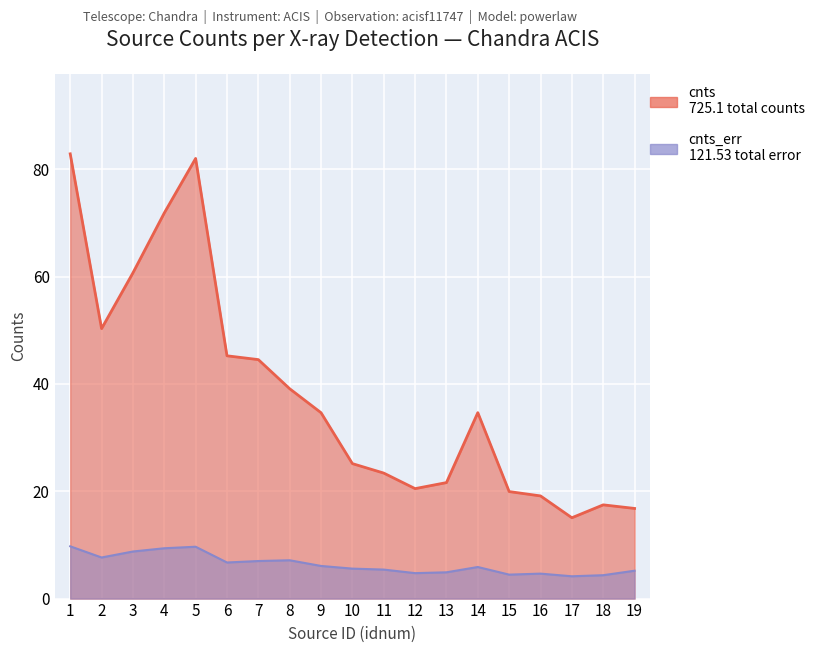

True or false: cnts_err line and cnts line cross at least once.

False